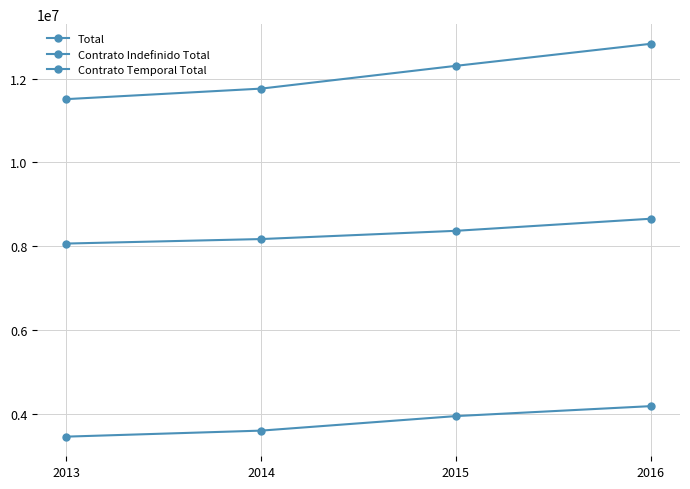

The value of Contrato Temporal Total at 2013 is 5055393. True or false?

False